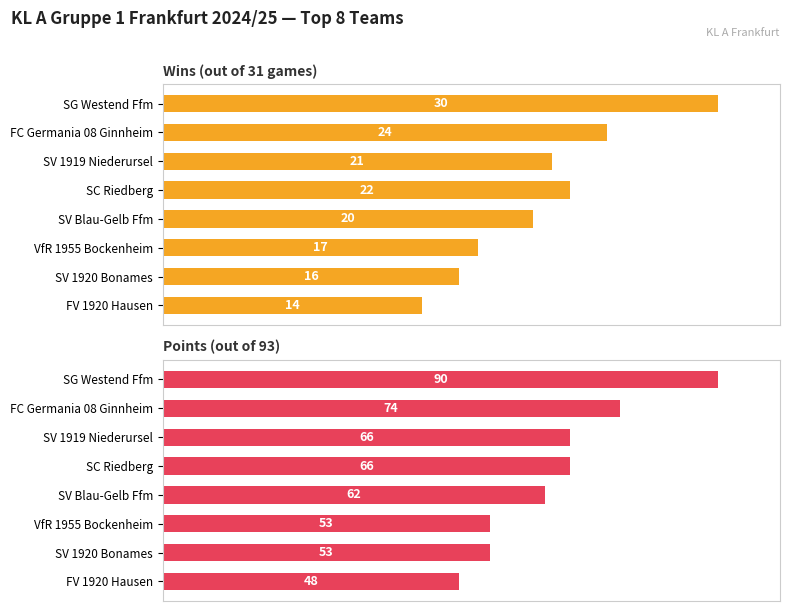

How many data points does each series have?

8